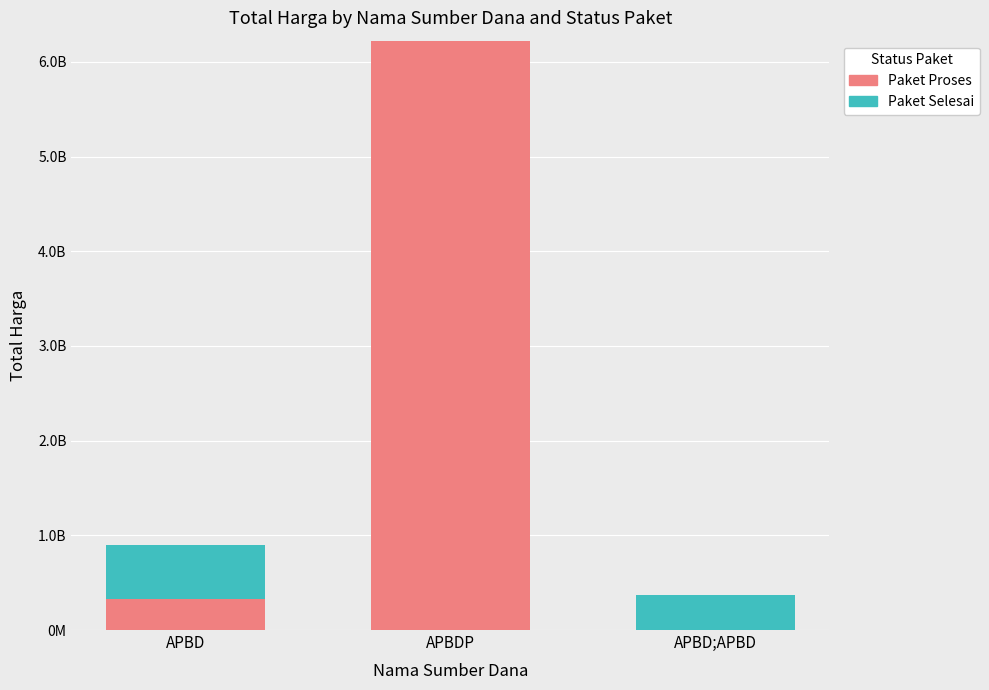

Are the bars grouped side by side (vs. stacked)?

No